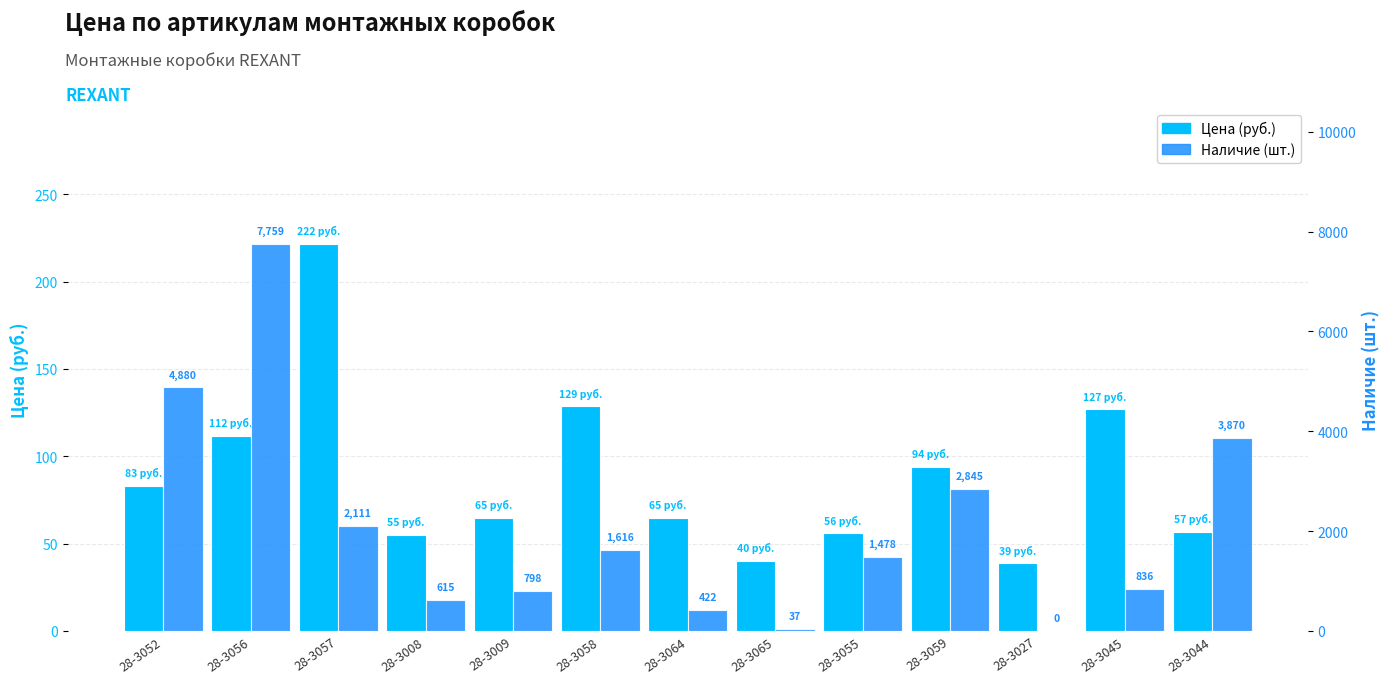

List the series in order of their peak value, highest first.

Наличие, Цена